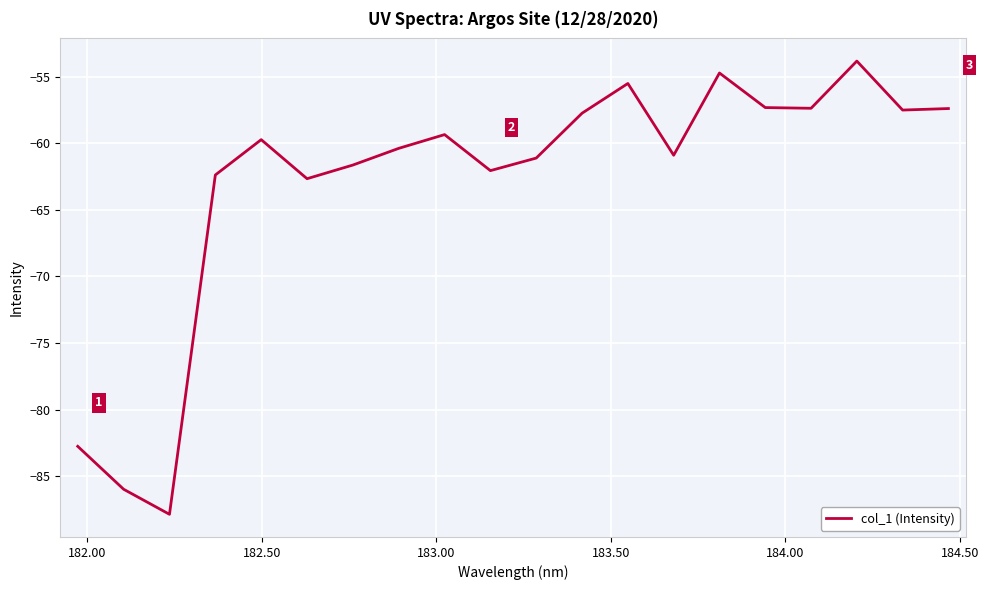

What is the minimum value shown in the chart?

-87.9